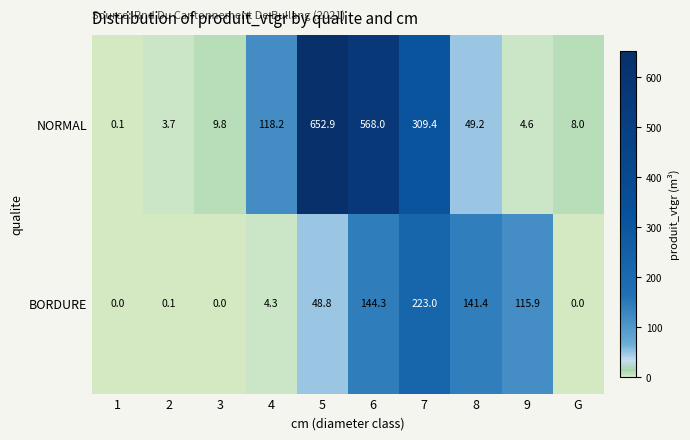

What is the average value of the NORMAL series?

172.4